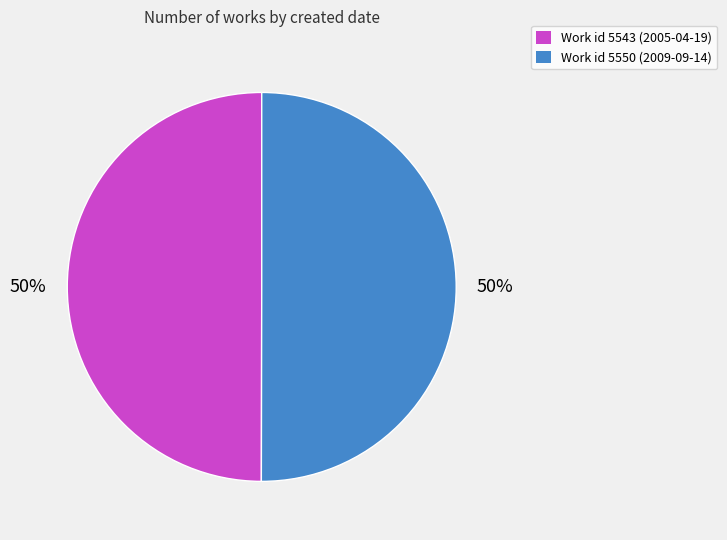

How many segments does this pie chart have?

2